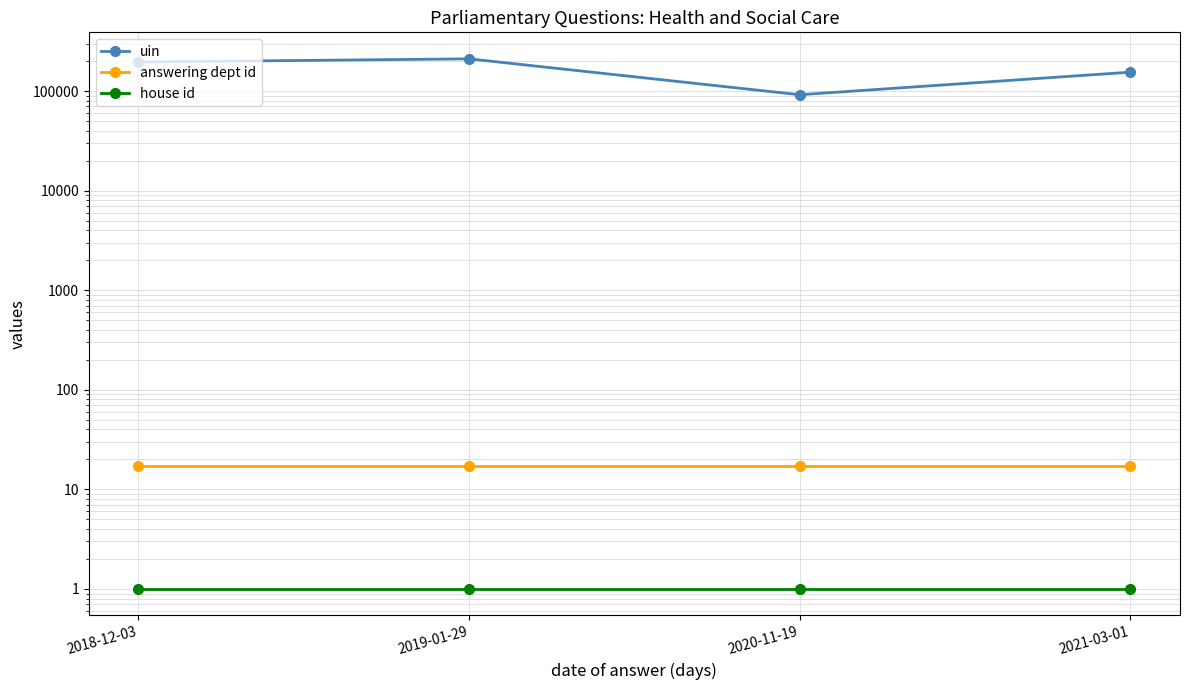

The value of house id at 2019-01-29 is 1. True or false?

True